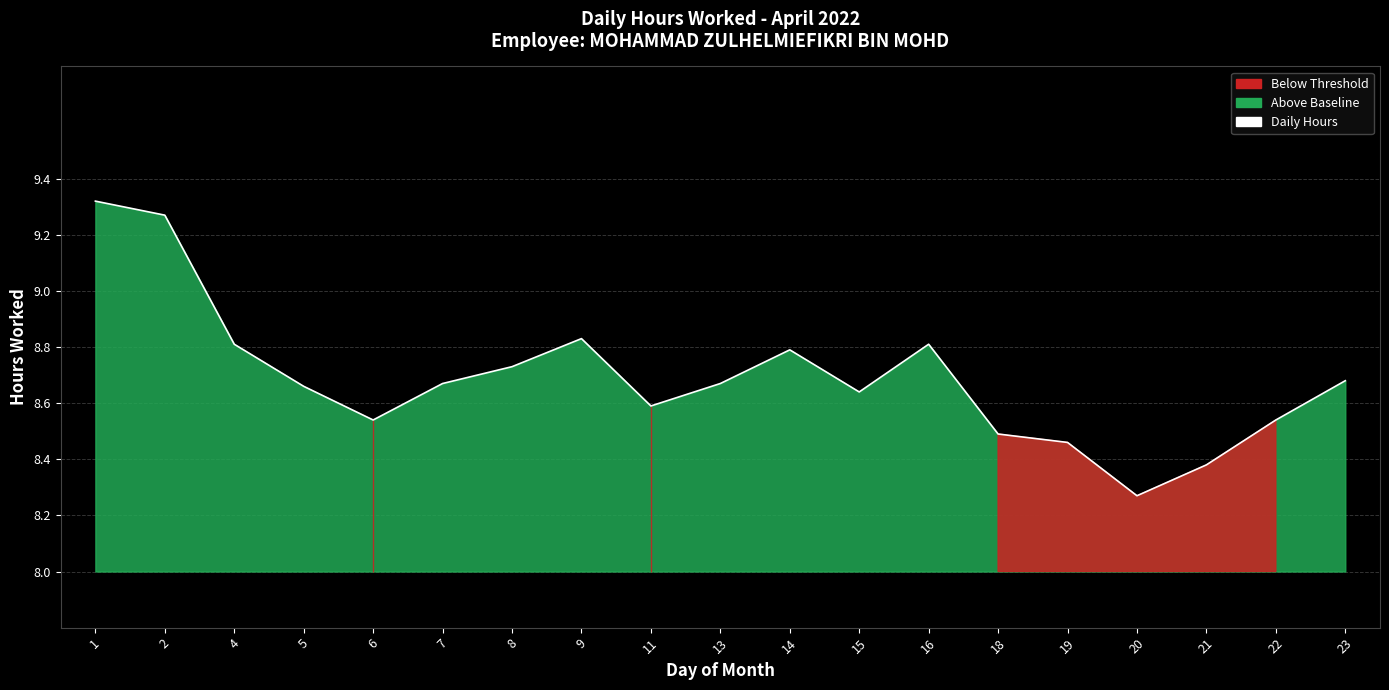

What is the average value?

8.7